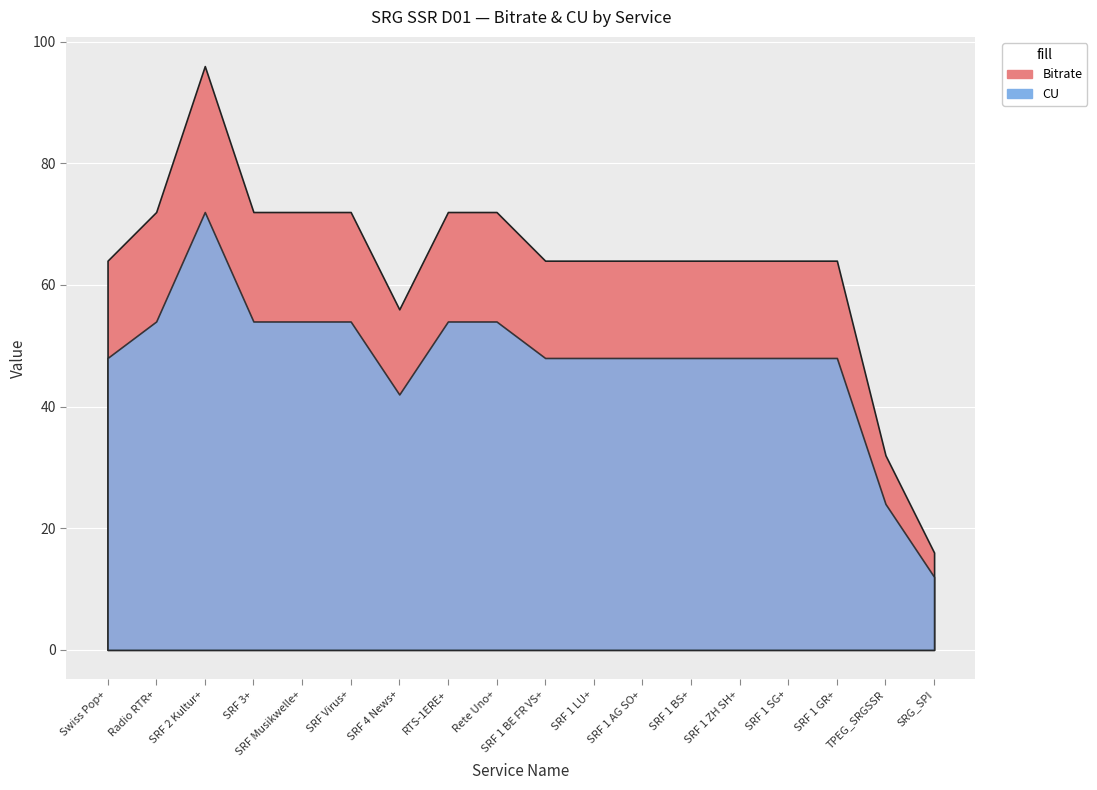

At which category is the sum across all series the highest?

SRF 2 Kultur+